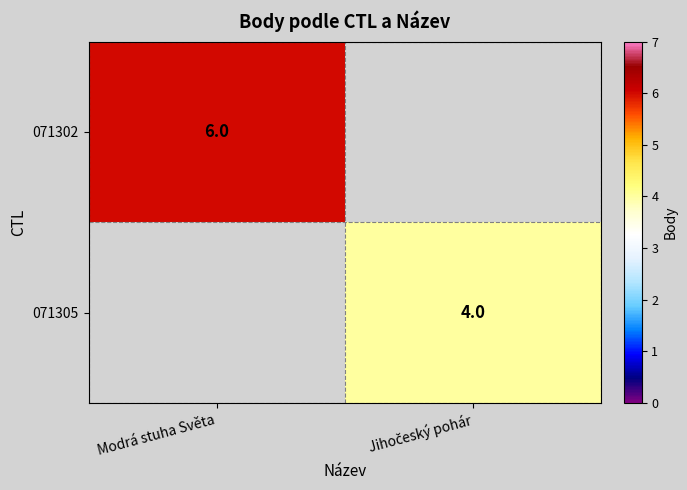

Which category has the lowest value across all series?

Jihočeský pohár